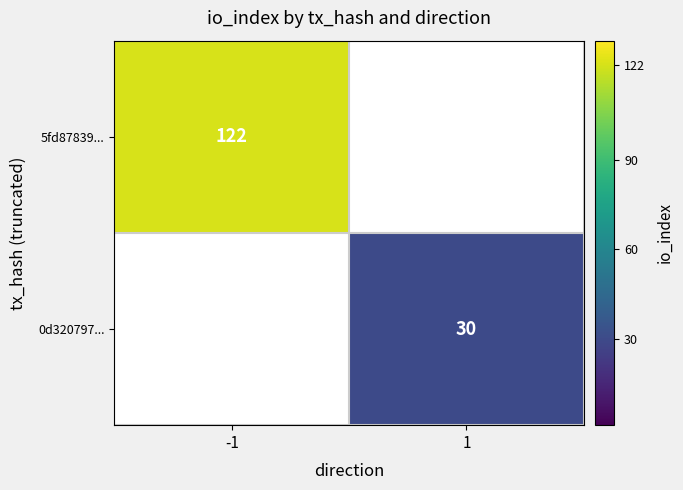

True or false: 5fd87839... has a value of 31 at -1.

False